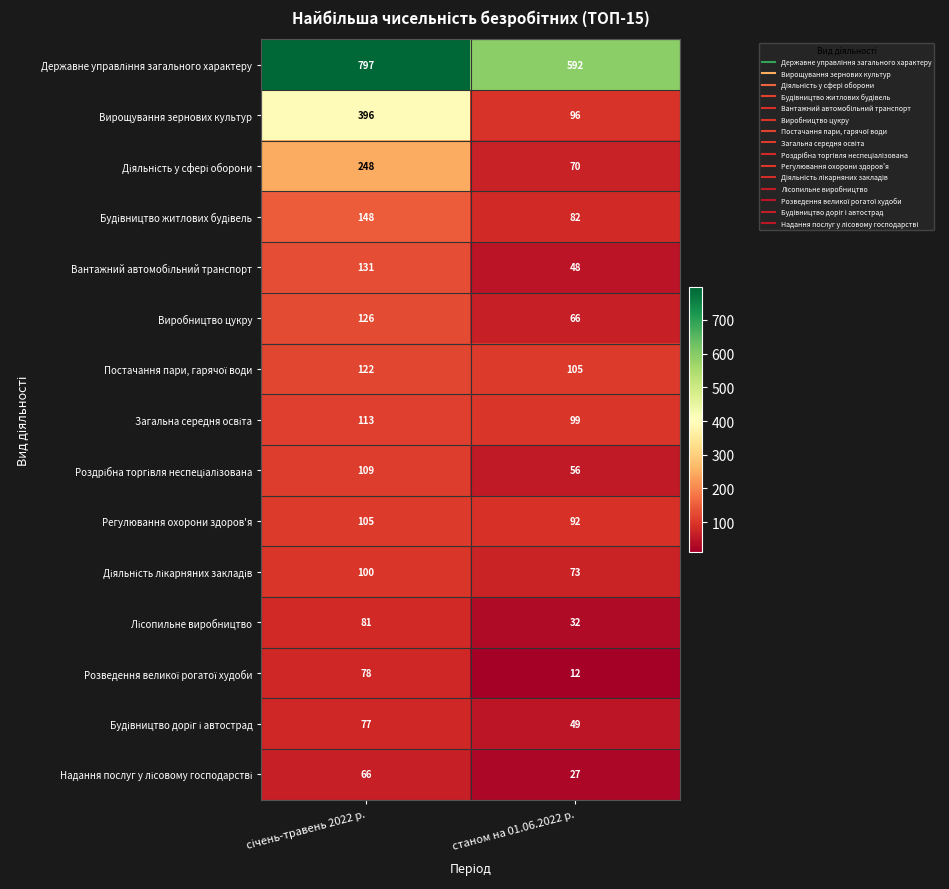

Which series has the largest range (max minus min)?

Вирощування зернових культур